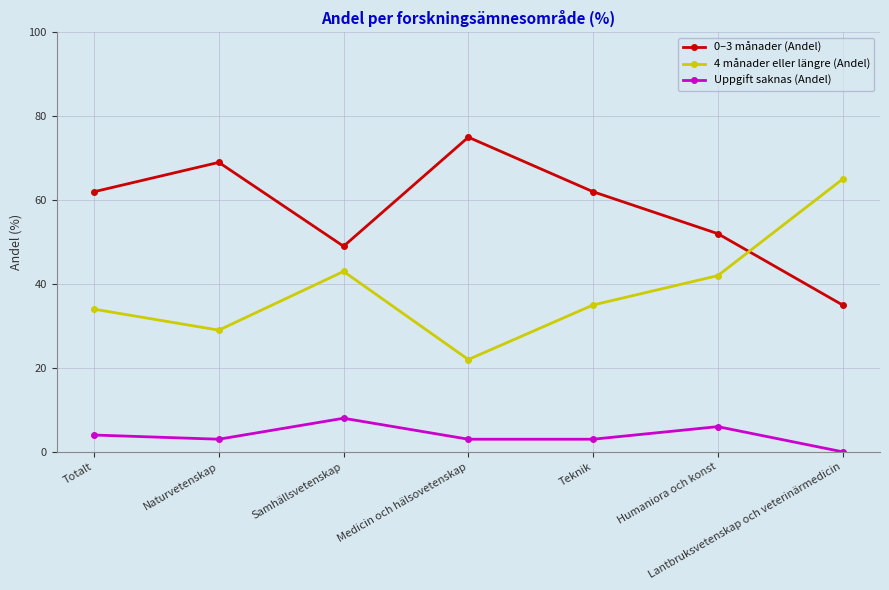

What is the maximum value for 4 månader eller längre (Andel)?

65